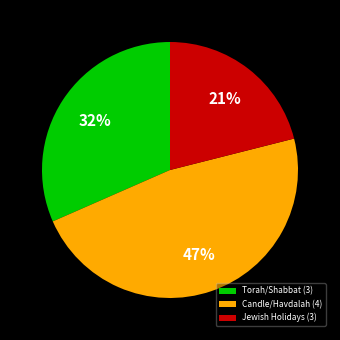

To the nearest percent, what is the combined percentage of Jewish Holidays (3) and Torah/Shabbat (3)?

53%